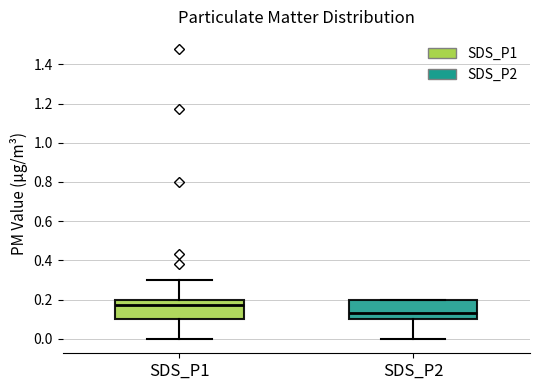

Reading left to right, read every box against the y-axis: the position of its median line, the range the box covers, and the ends of its whiskers. The values are not printed on the chart, so give them approximately, as read against the axis.

SDS_P1: median 0.18, box 0.10 to 0.20, whiskers 0.00 to 0.30
SDS_P2: median 0.14, box 0.10 to 0.20, whiskers 0.00 to 0.20